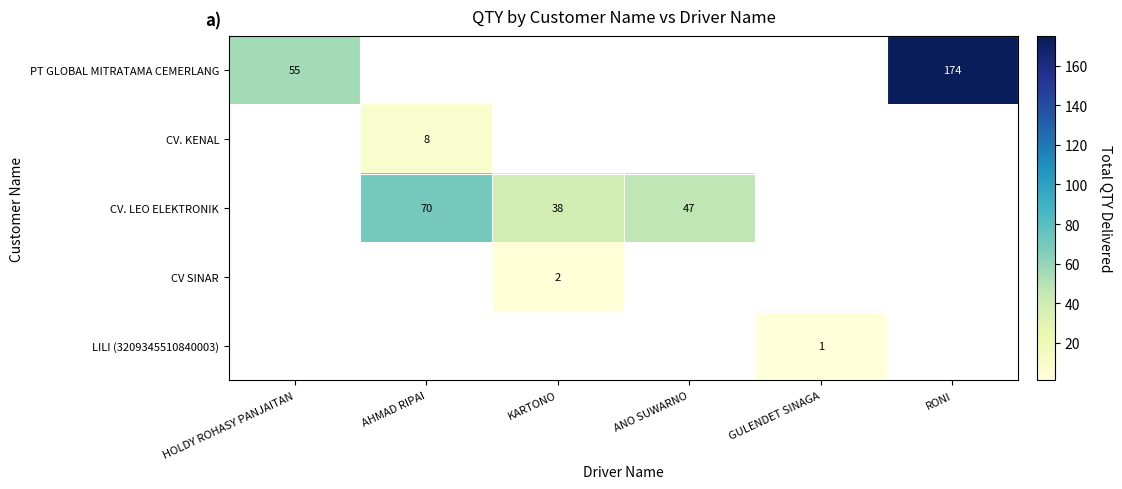

The value of PT GLOBAL MITRATAMA CEMERLANG at RONI is 113. True or false?

False